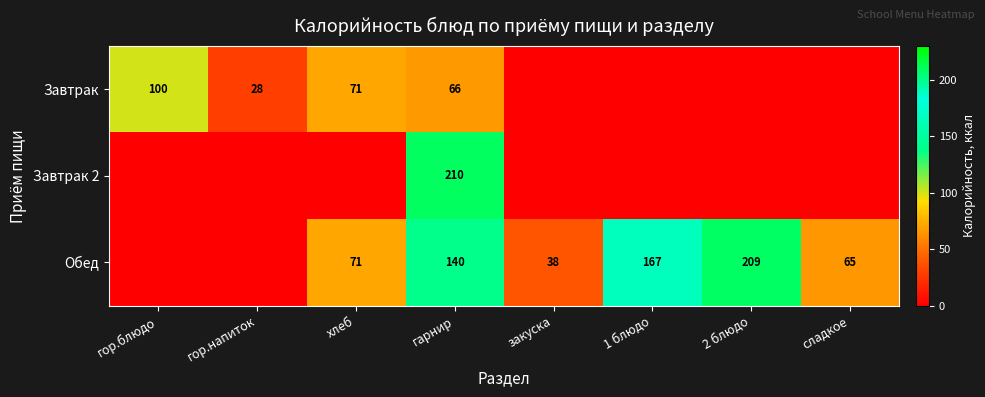

Is it true that Завтрак 2 equals 210 at гарнир?

True